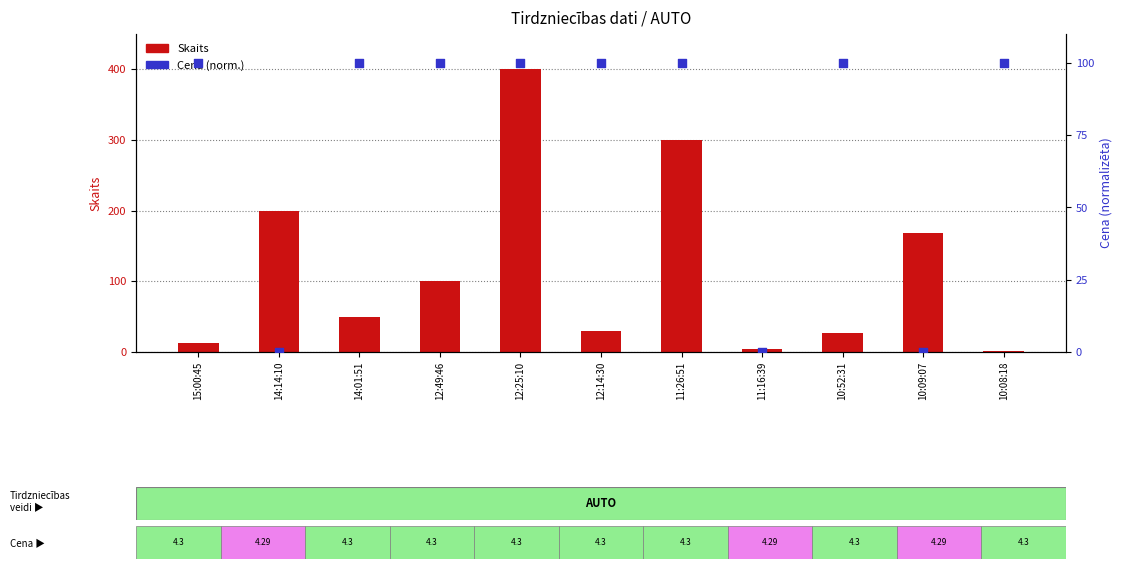

Is the value of Cena (norm.) at 10:52:31 greater than the value of Skaits at 14:14:10?

No